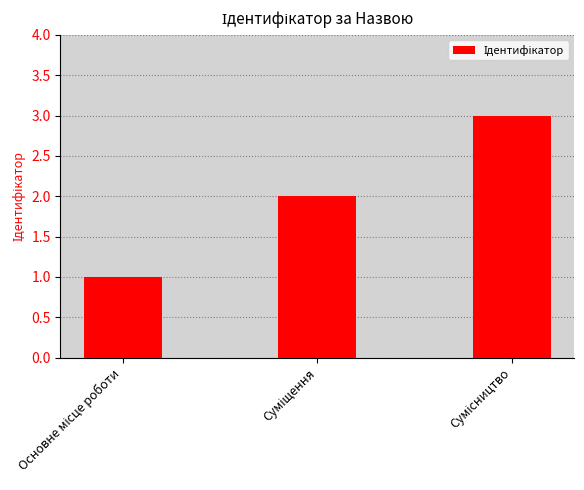

What is the difference between the second highest and minimum values?

1